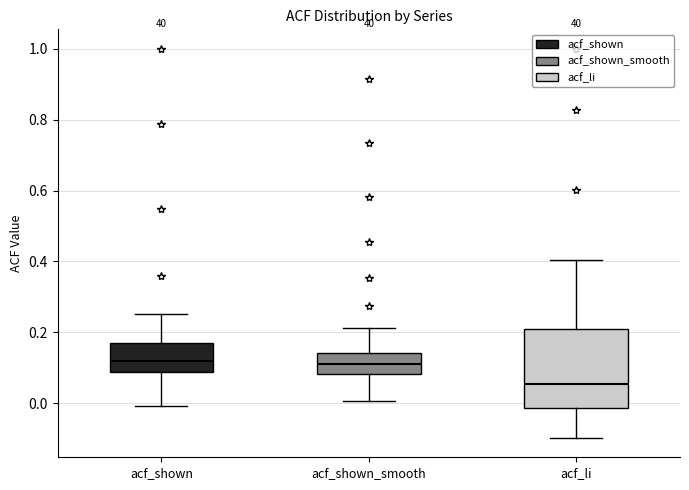

Where does the lower whisker of the box for acf_li end on the y-axis? The values are not printed on the chart, so give them approximately, as read against the axis.

-0.10